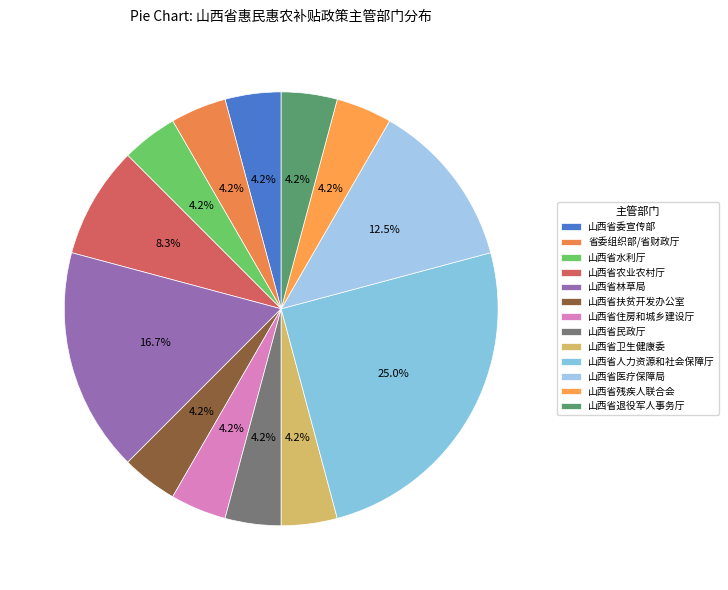

How many slices are in this pie chart?

13